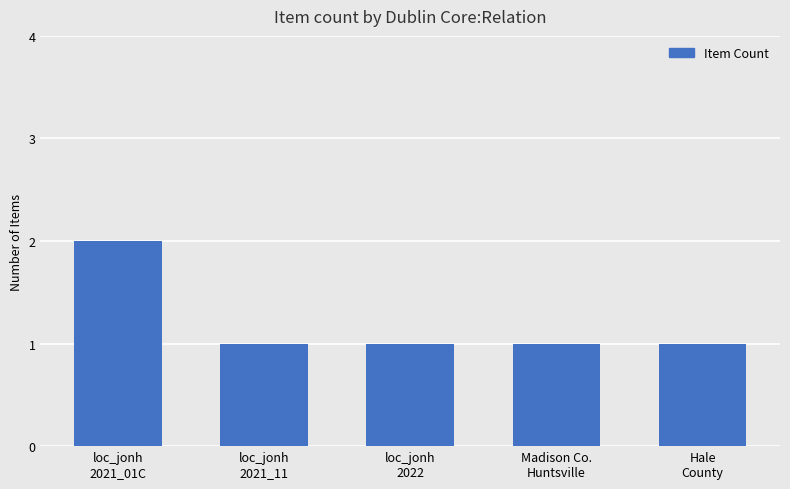

Between Madison Co.
Huntsville and loc_jonh
2021_01C, which is larger?

loc_jonh
2021_01C